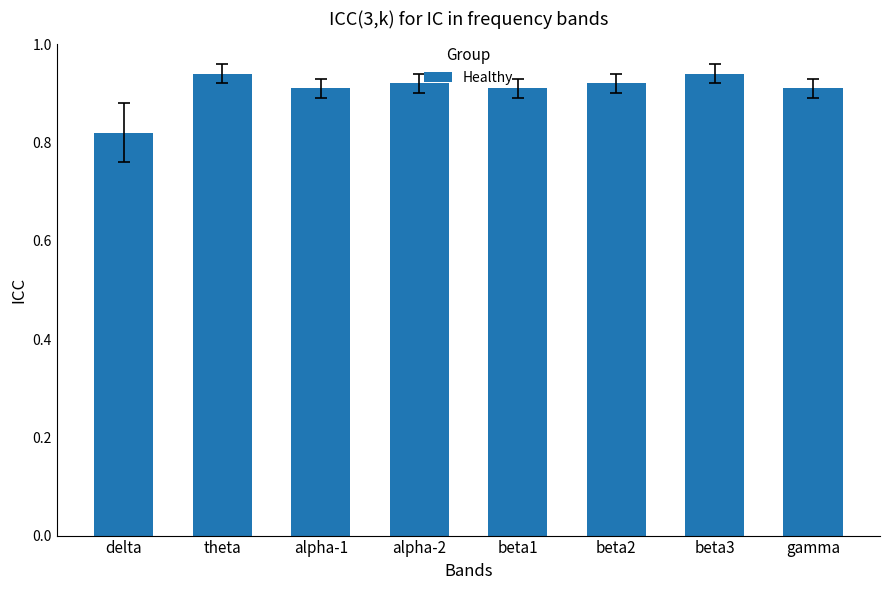

What is the sum of the values at delta and beta2?

1.7